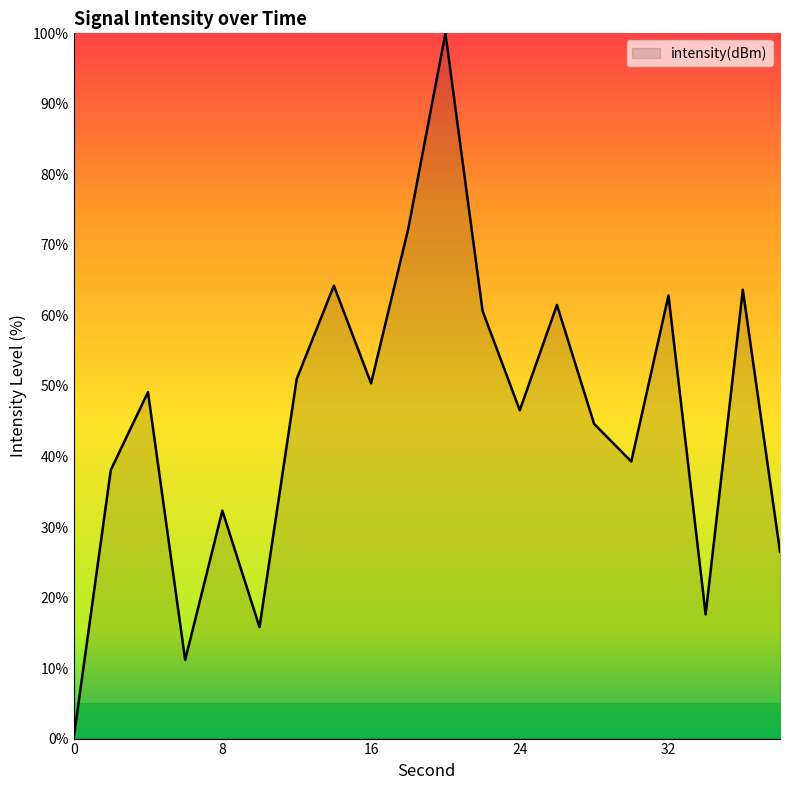

How many values are above zero?

19